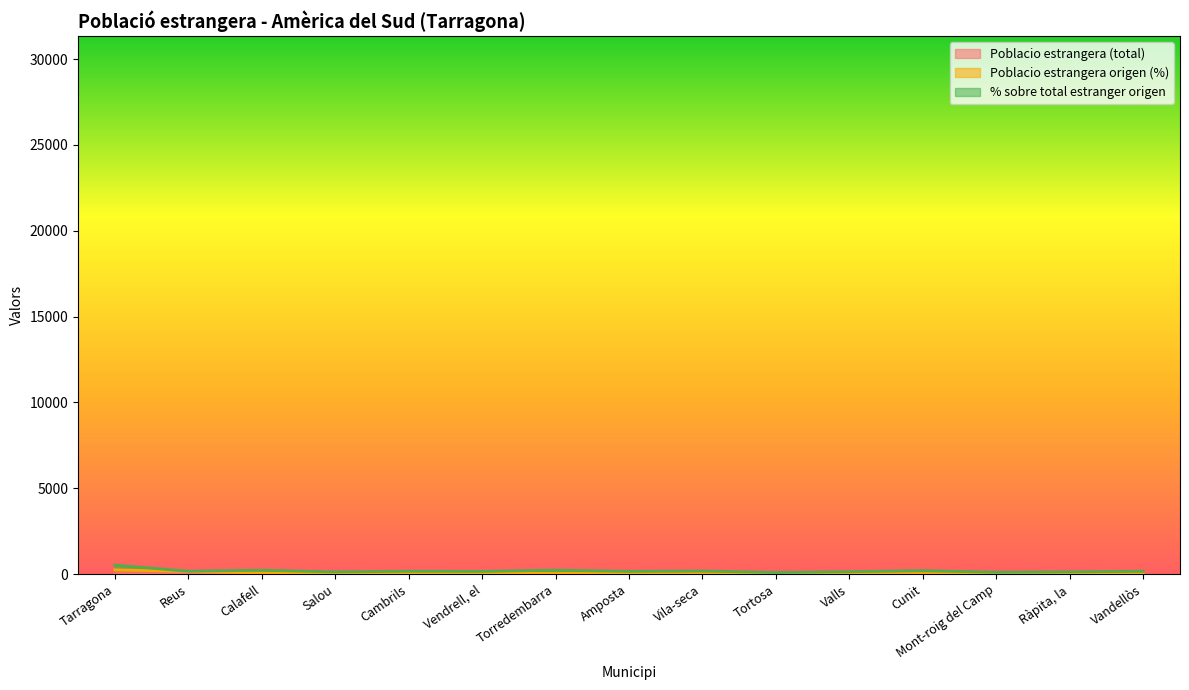

What is the difference between the % sobre total estranger origen values at Ràpita, la and Cunit?

74.8